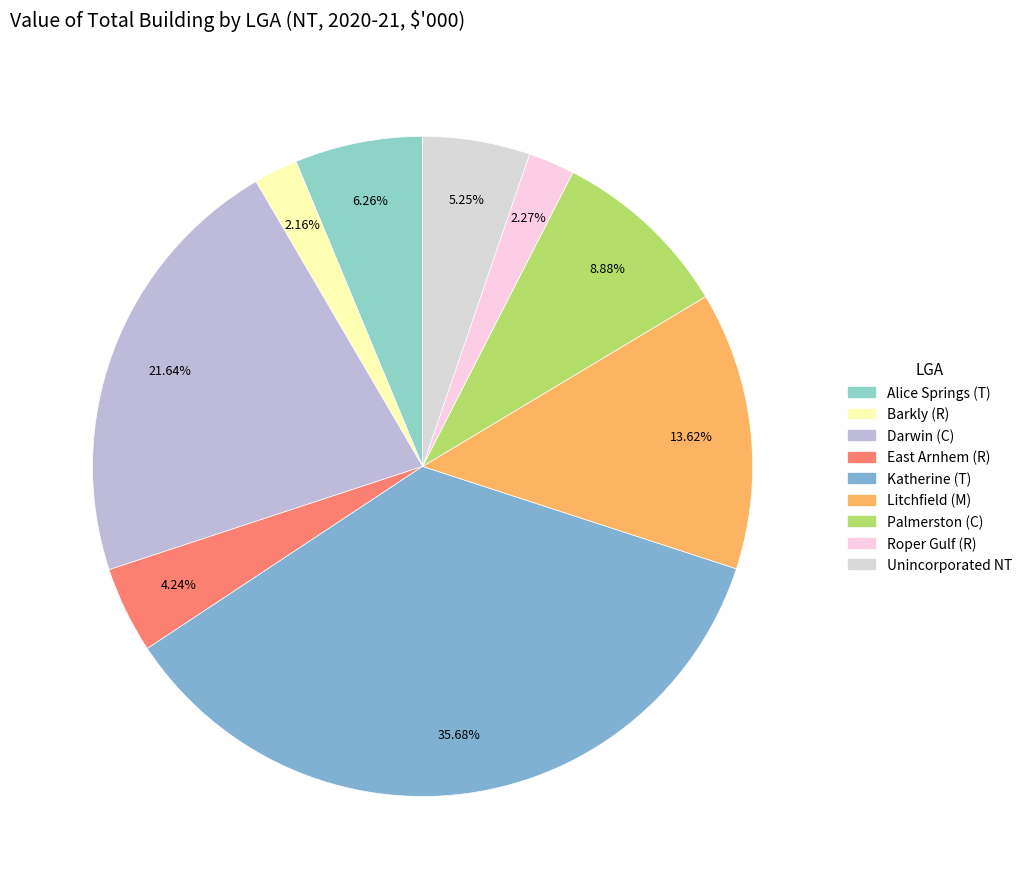

Between Alice Springs (T) and Litchfield (M), which is larger?

Litchfield (M)